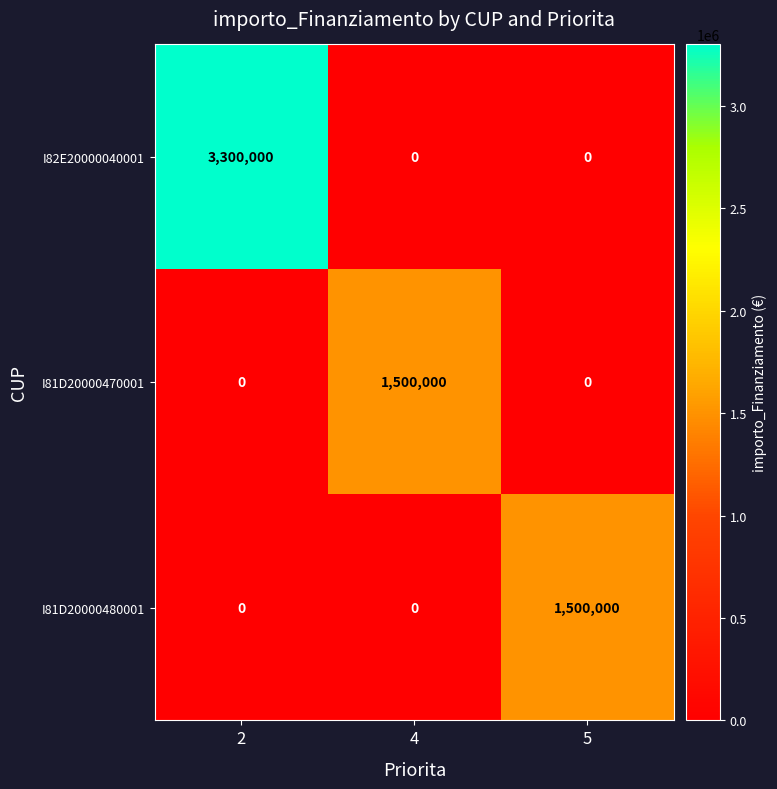

What is the difference between the highest and lowest values at 2?

3300000